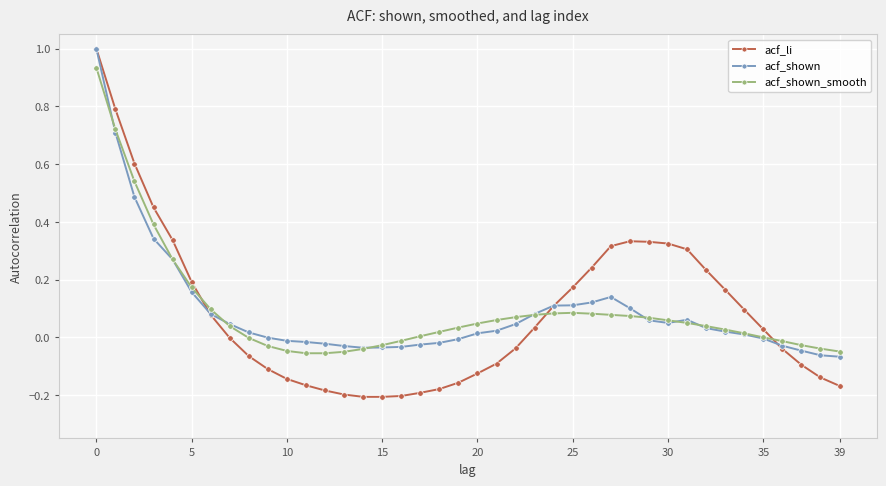

True or false: acf_shown has more than 1 interior local peaks.

True